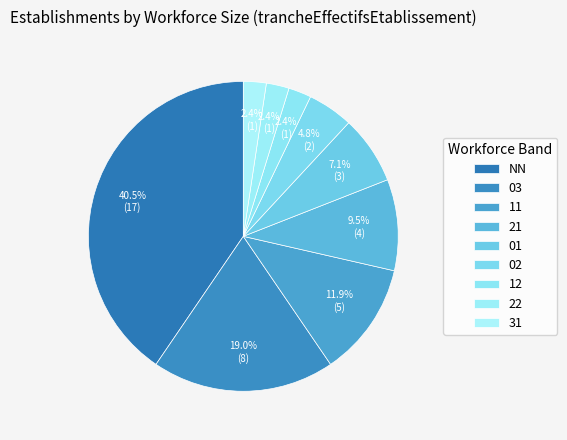

How many segments does this pie chart have?

9